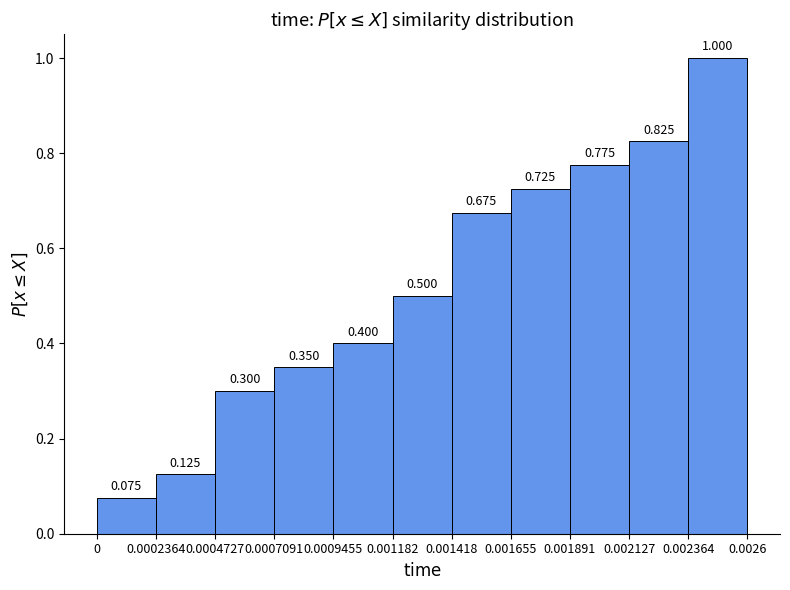

What is the height of the bar covering 0 to 0.0002364 on the x-axis?

0.075